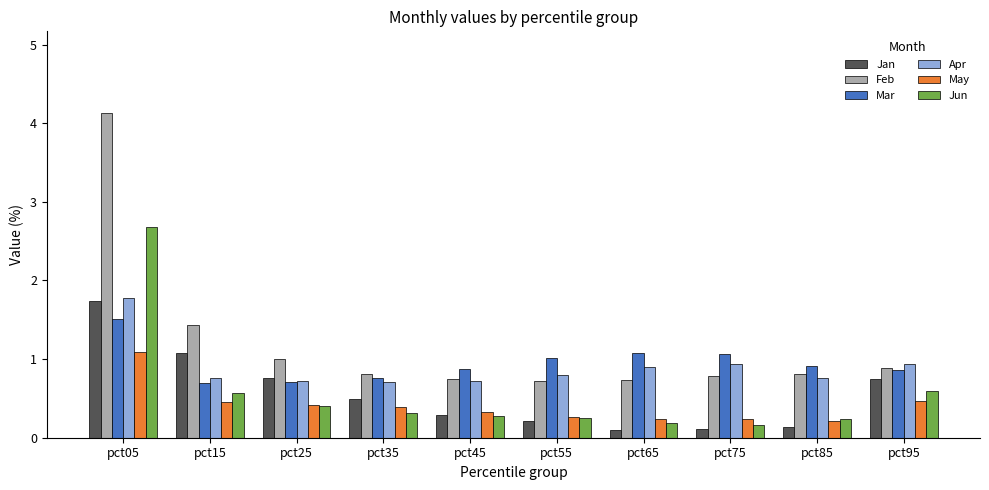

Which series has the largest total across all categories?

Feb